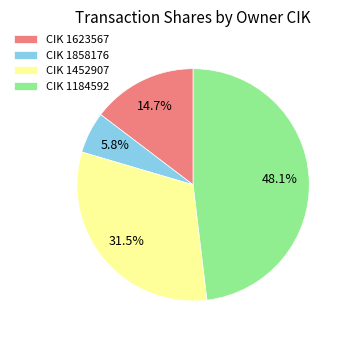

Rank the categories by value from highest to lowest.

CIK 1184592, CIK 1452907, CIK 1623567, CIK 1858176